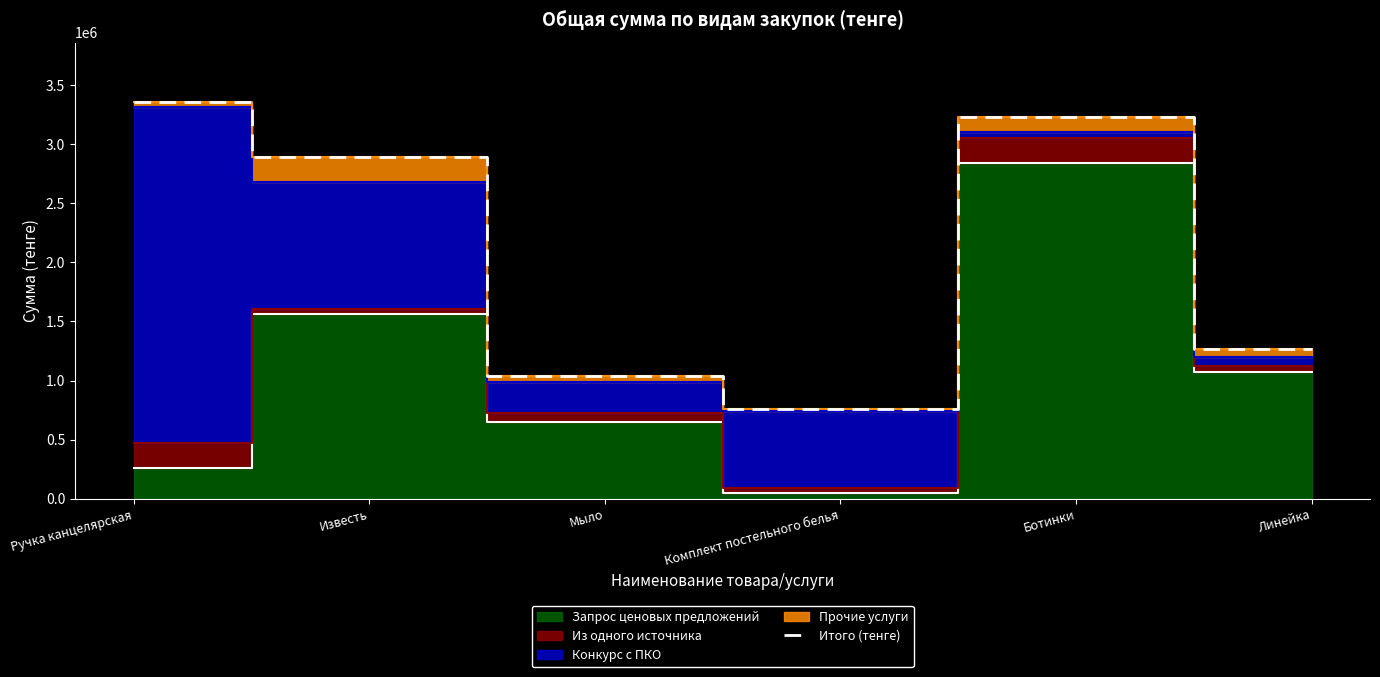

At which category does the chart reach its peak across all series?

Ручка канцелярская